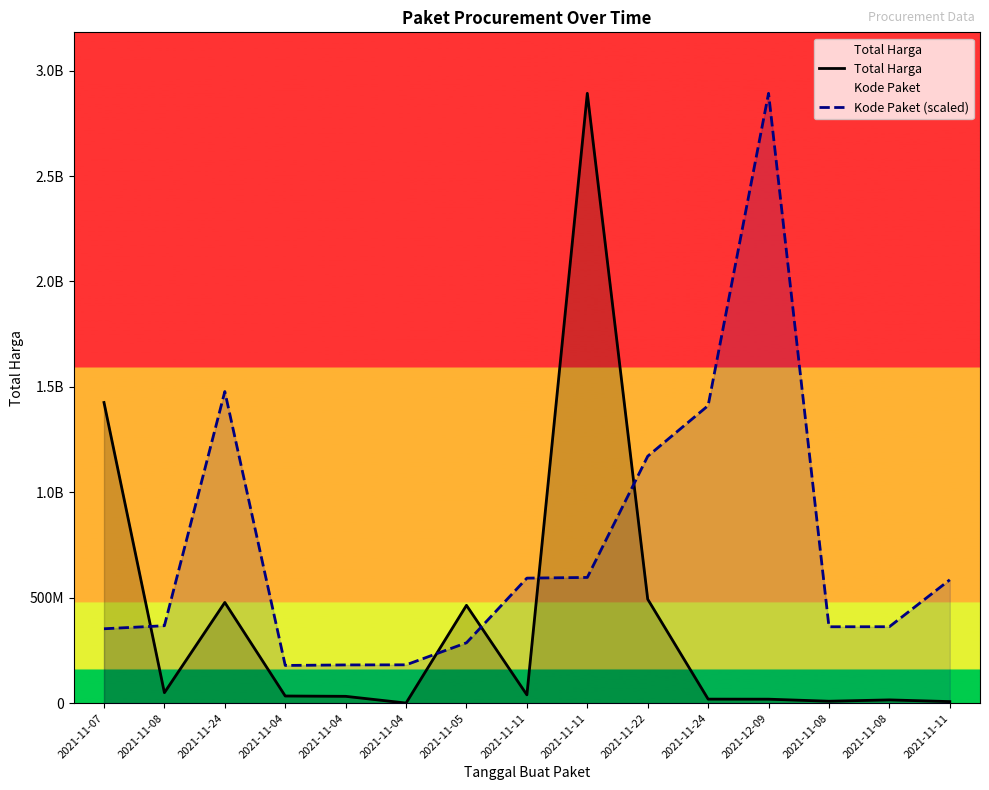

Reading left to right, transcribe all the data shown in this chart.

Total Harga: 1425867900.0	49730040.0	477600000.0	34000000.0	32441200.0	577875.0	464002100.0	39440000.0	2892122000.0	493000000.0	19175000.0	18900000.0	9180000.0	15513960.0	7401240.0
Kode Paket (scaled): 352883521.5	367273231.7	1477840024.8	178927446.8	181360692.3	181822169.9	286367820.0	593019677.6	596250020.7	1171020357.2	1411261394.6	2892122000.0	362301859.5	362532598.3	585048701.0